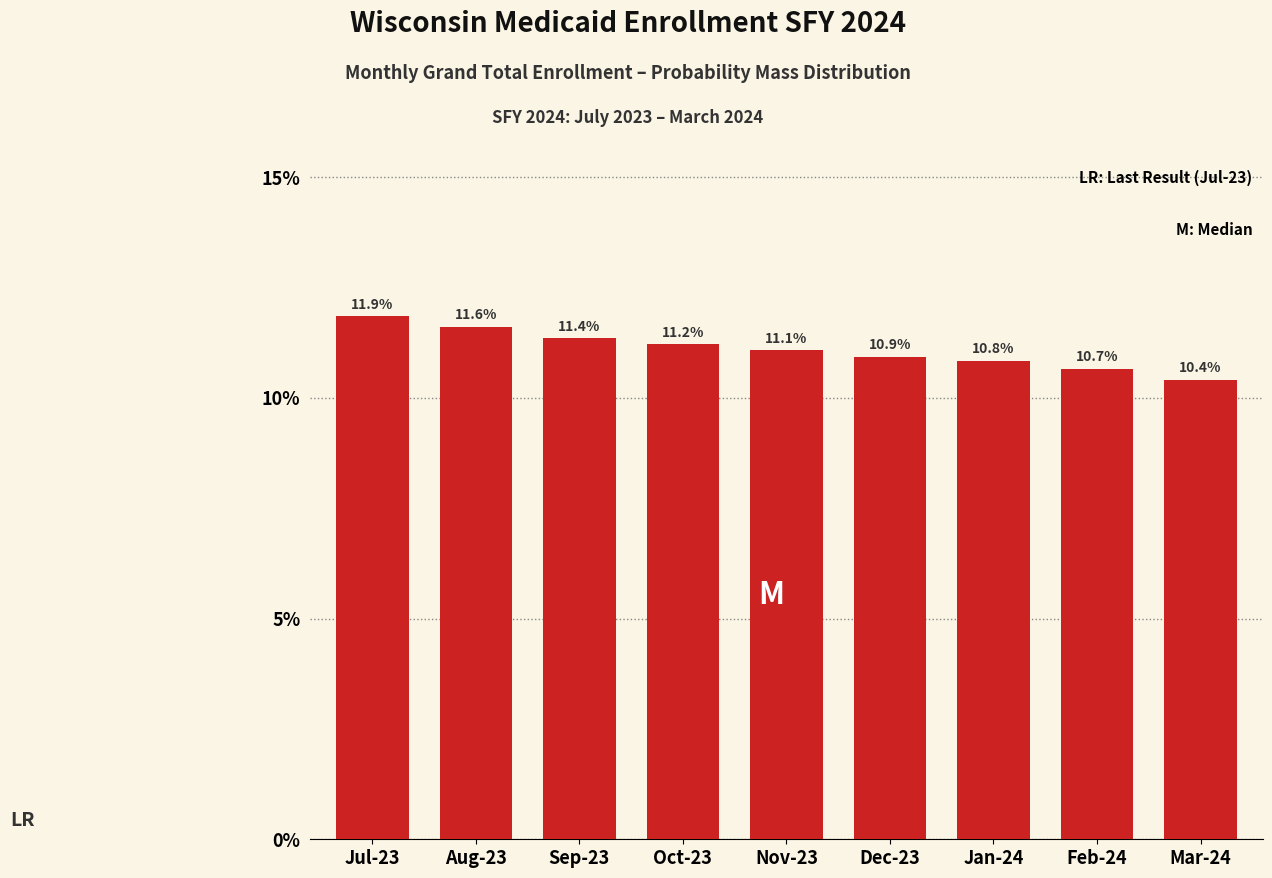

Reading left to right, transcribe all the data shown in this chart.

11.9	11.6	11.4	11.2	11.1	10.9	10.8	10.7	10.4